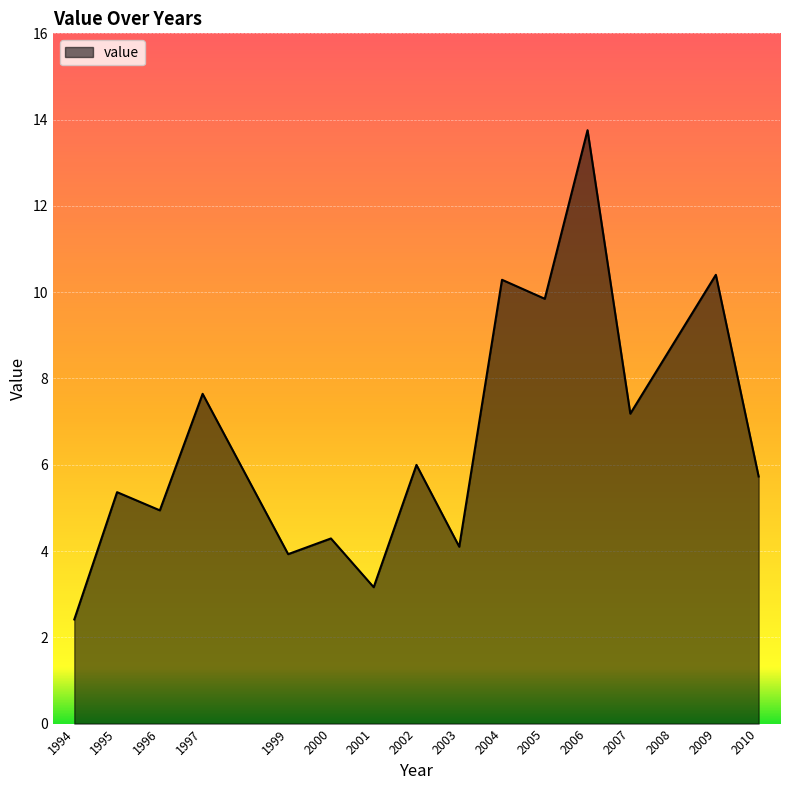

What is the difference between the second highest and second lowest values?

7.2